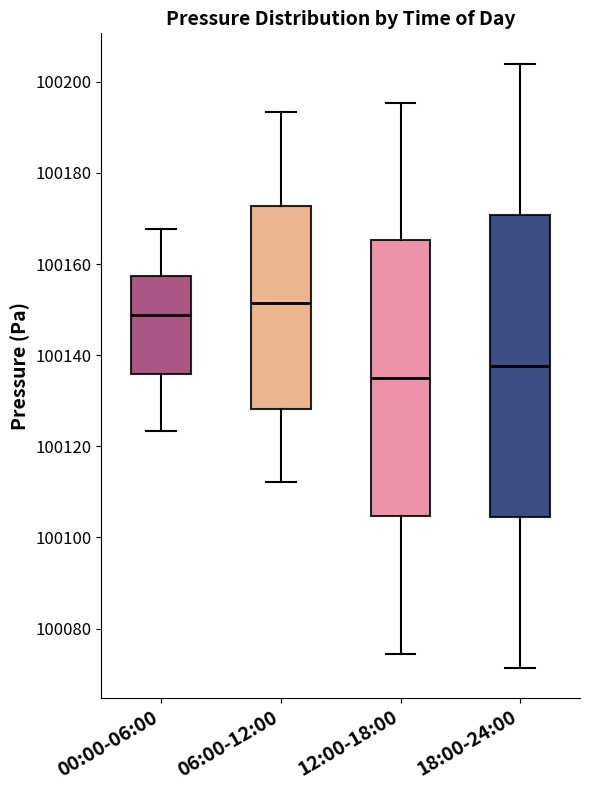

Where does the median line of the box for 12:00-18:00 sit on the y-axis? The values are not printed on the chart, so give them approximately, as read against the axis.

100134